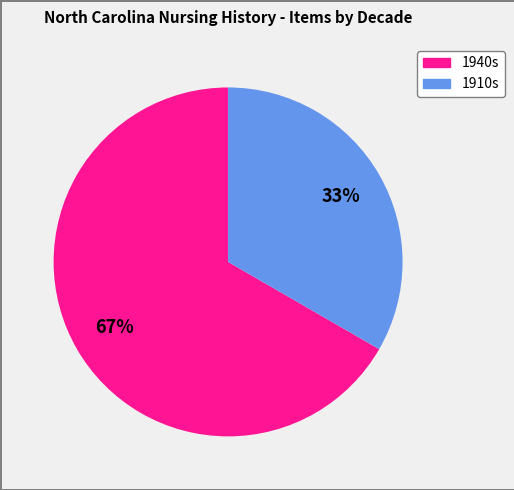

Does any single category account for the majority?

Yes